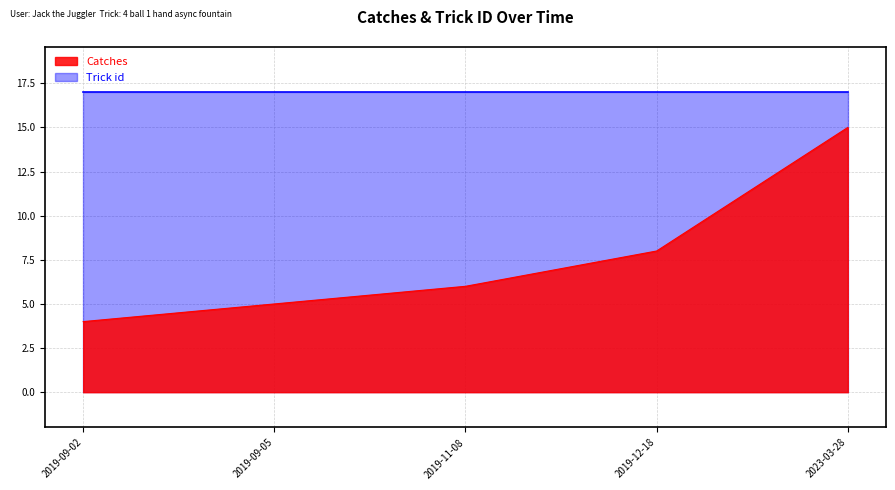

Reading right to left, transcribe all the data shown in this chart.

2023-03-28=15	2019-12-18=8	2019-11-08=6	2019-09-05=5	2019-09-02=4